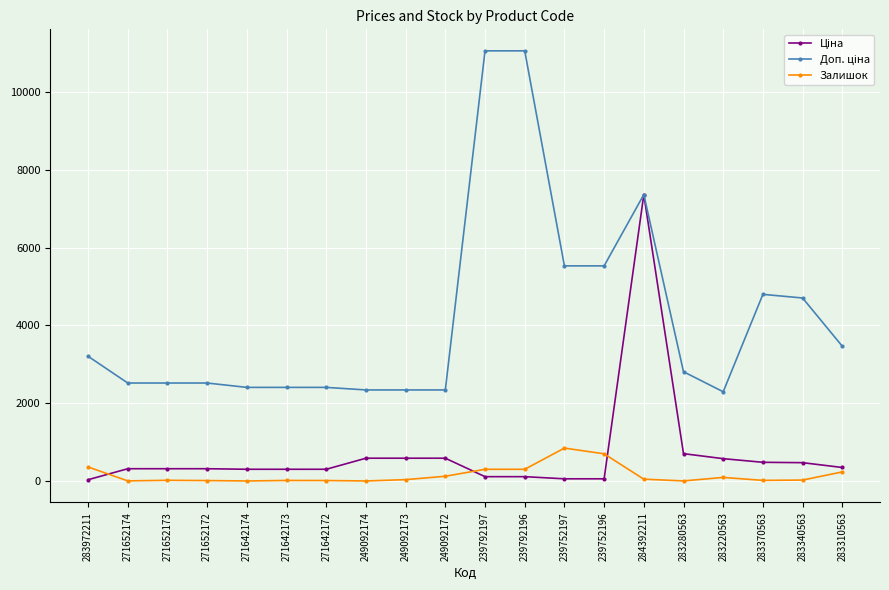

What is the maximum value shown in the chart?

11055.0